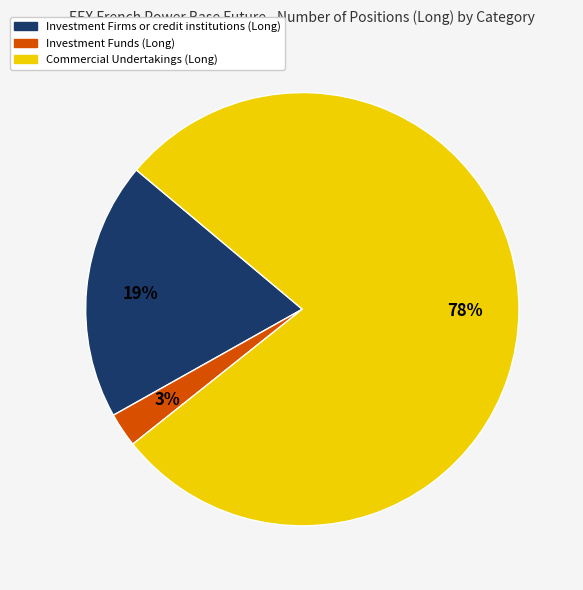

How many segments does this pie chart have?

3